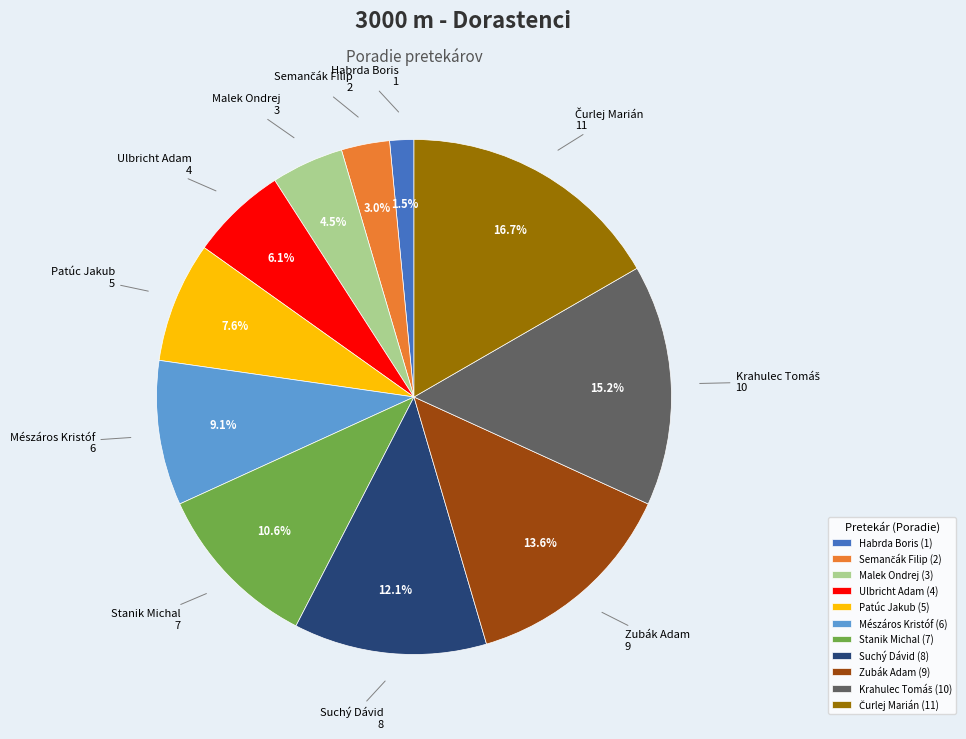

Does Ulbricht Adam represent more than half of the total?

No